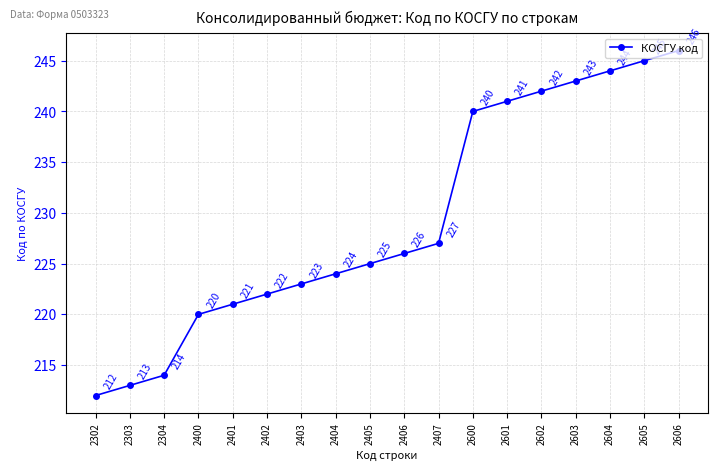

What is the maximum value shown in the chart?

246